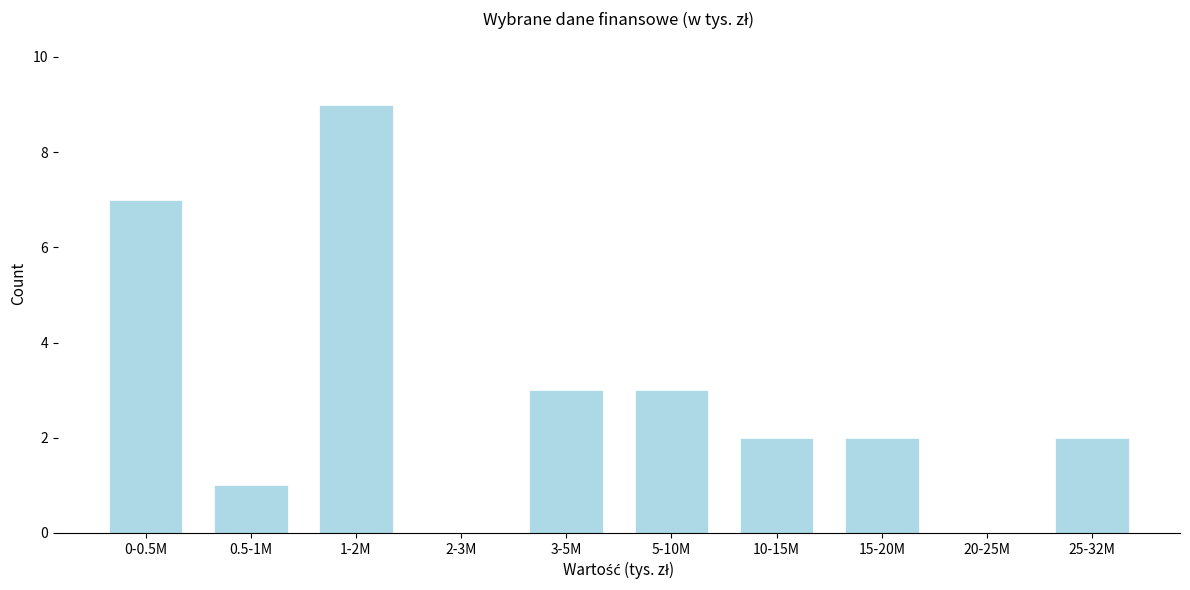

Reading left to right, transcribe all the data shown in this chart.

0-0.5M=7	0.5-1M=1	1-2M=9	2-3M=0	3-5M=3	5-10M=3	10-15M=2	15-20M=2	20-25M=0	25-32M=2